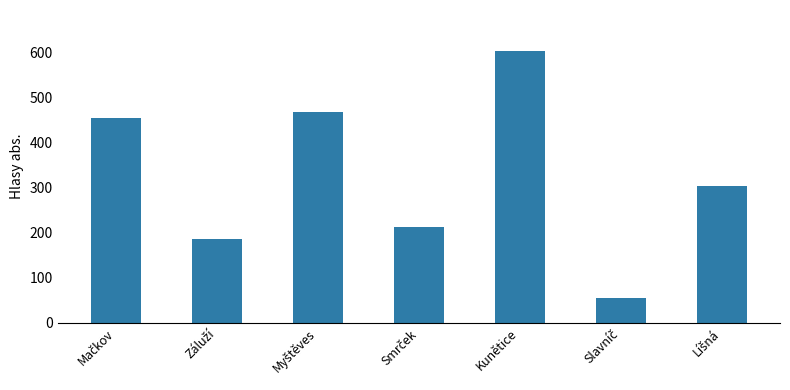

True or false: the data shows 840 at Kunětice.

False